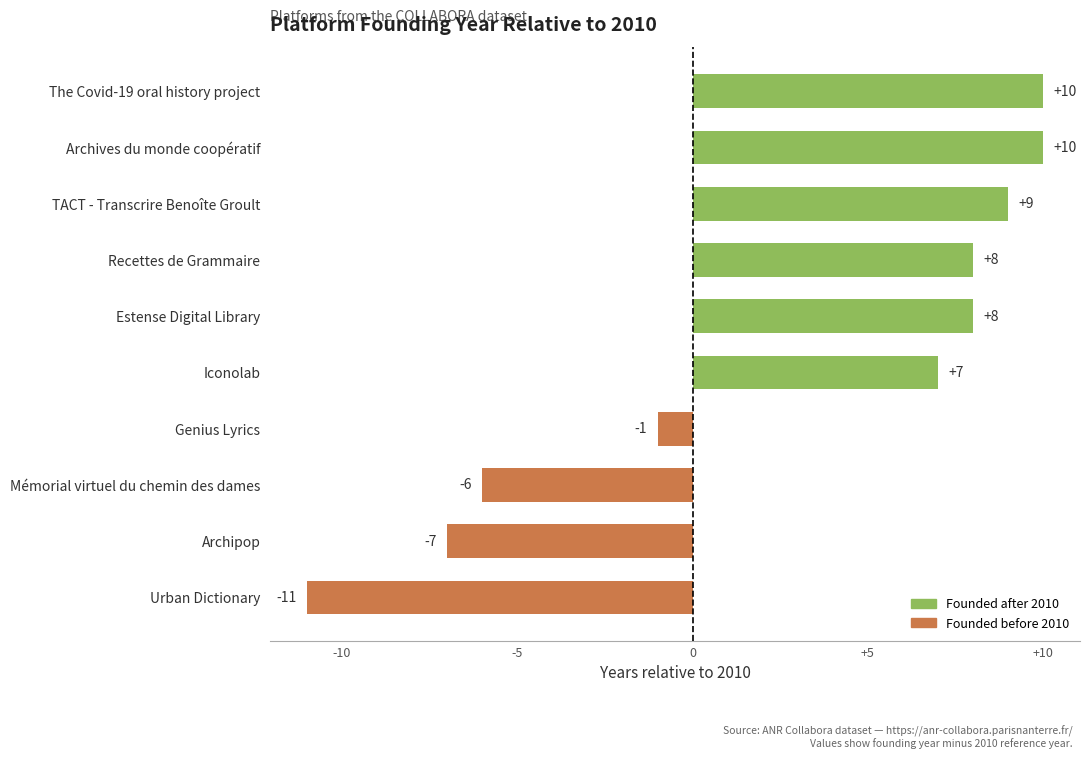

True or false: the data shows 10 at The Covid-19 oral history project.

True